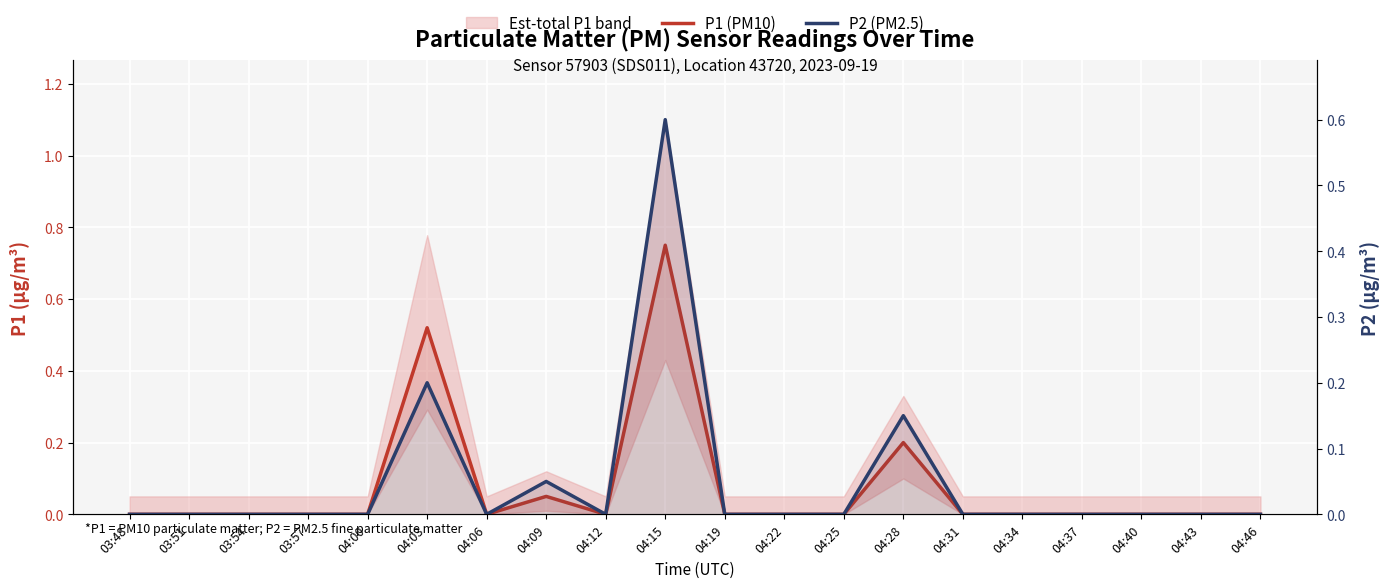

The value of P2 (PM2.5) at 03:51 is 0.3. True or false?

False